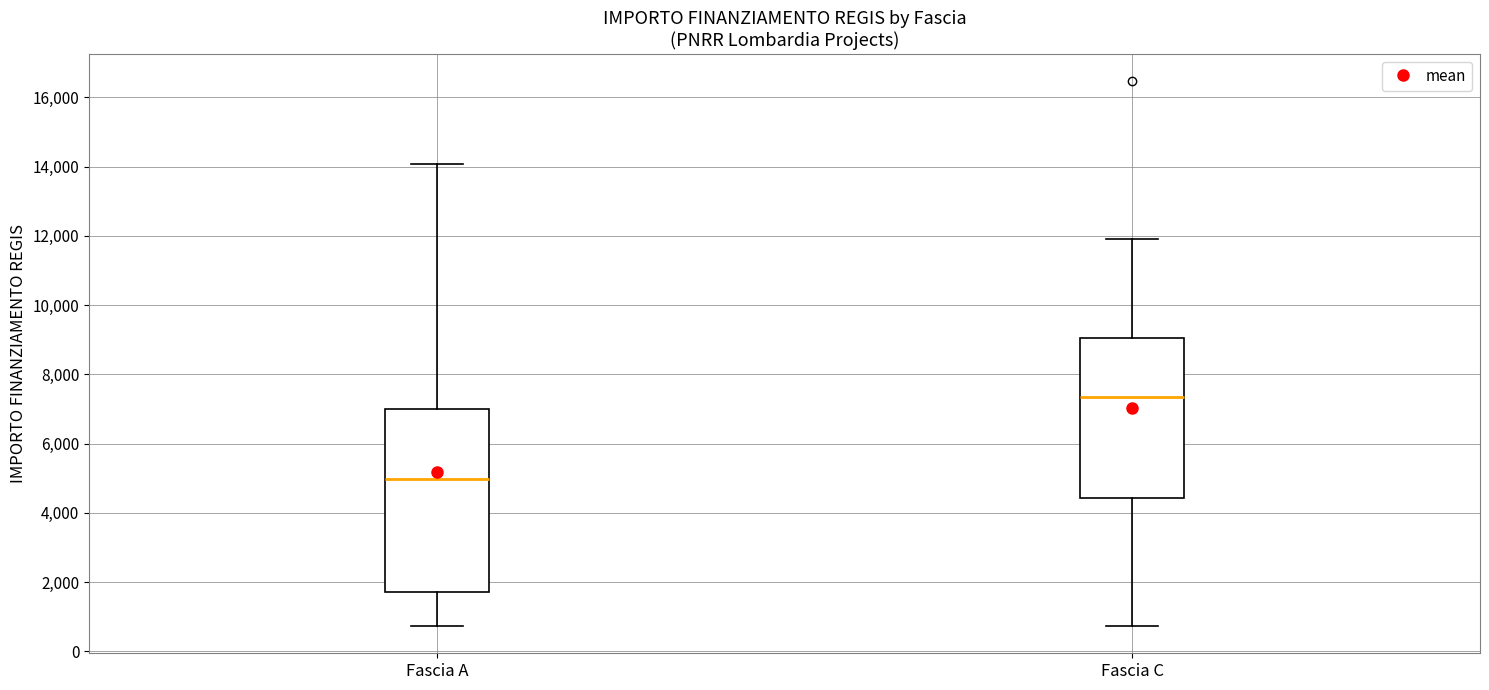

Which box's median line is the highest?

Fascia C